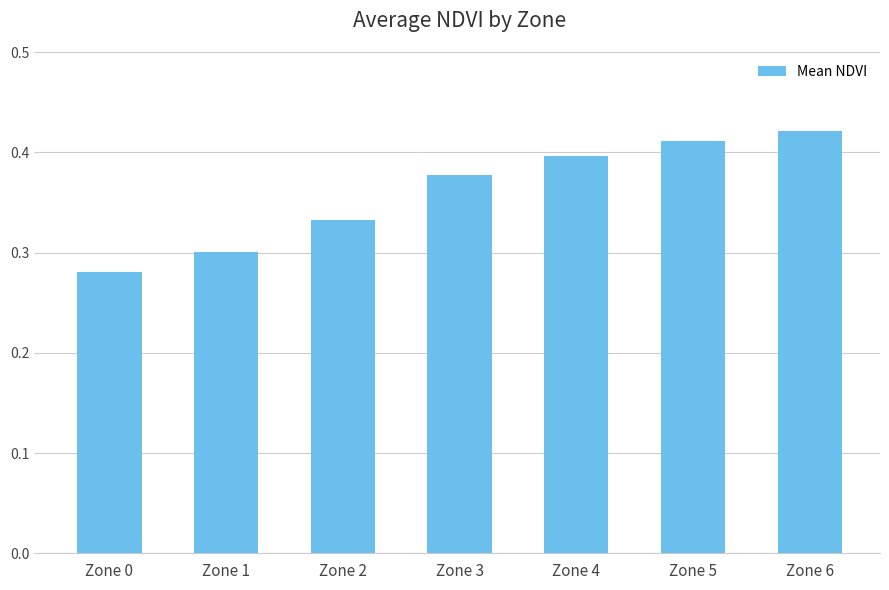

Are the bars horizontal?

No